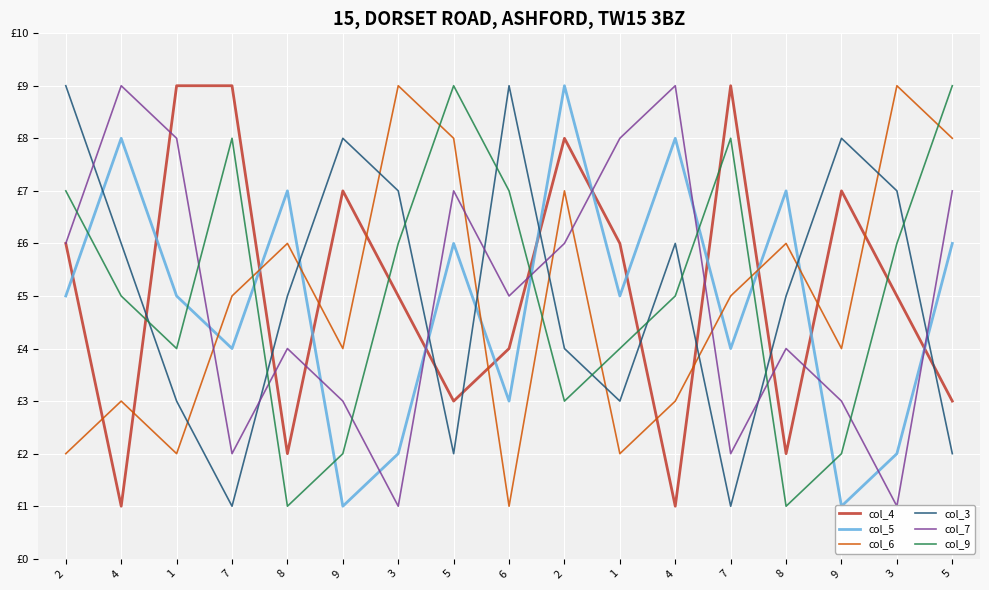

Is the value of col_6 at 2 greater than the value of col_5 at 1?

No